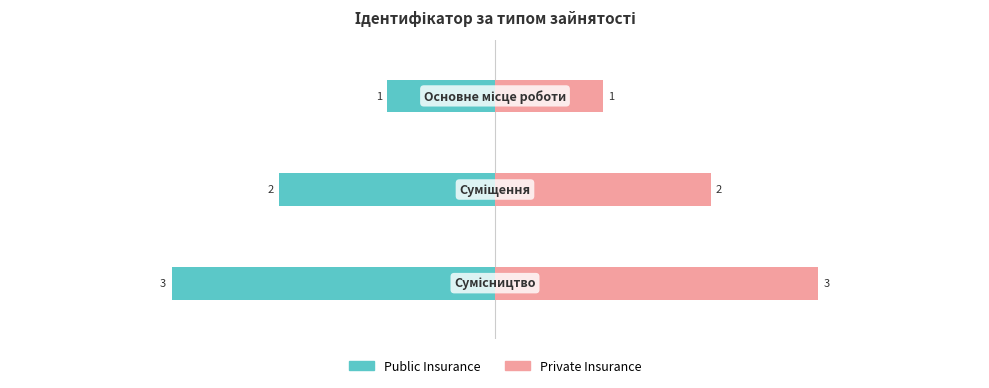

What is the approximate value of Private Insurance at 0?

1